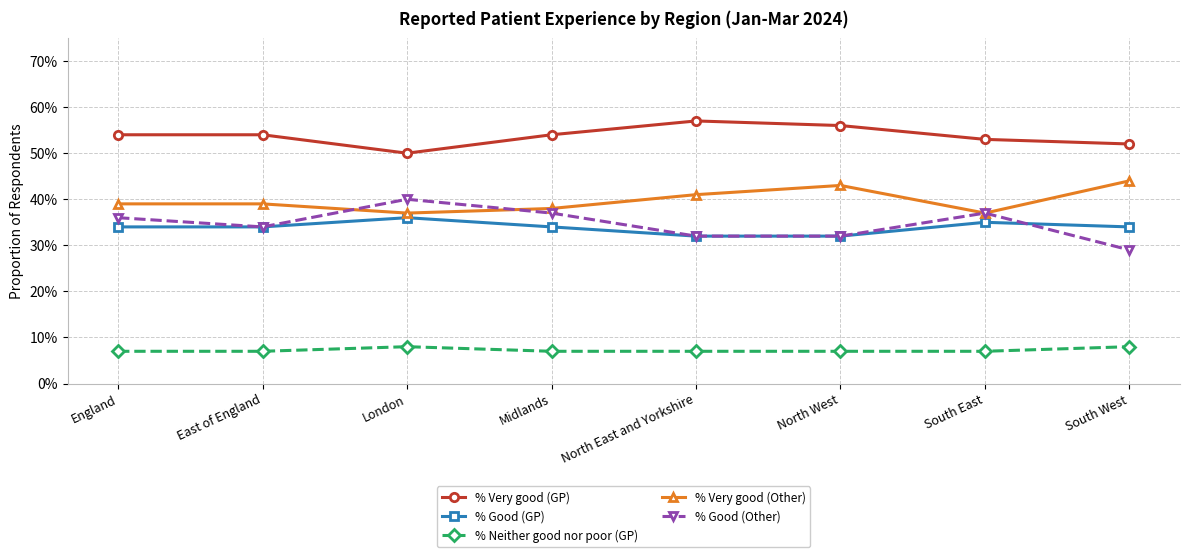

What is the minimum value shown in the chart?

0.1